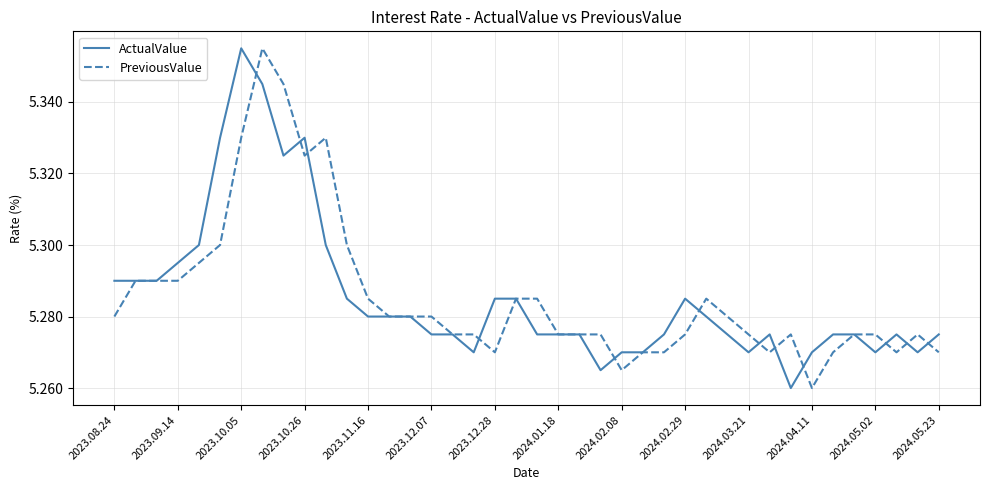

Does the chart have visible grid lines?

Yes